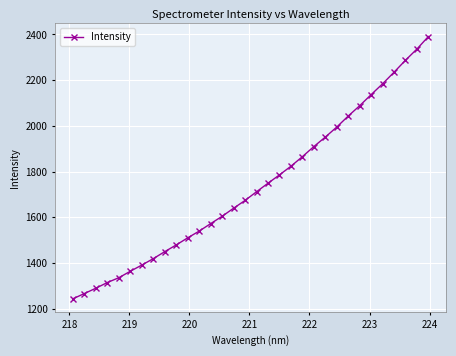

How many lines are shown in the chart?

1